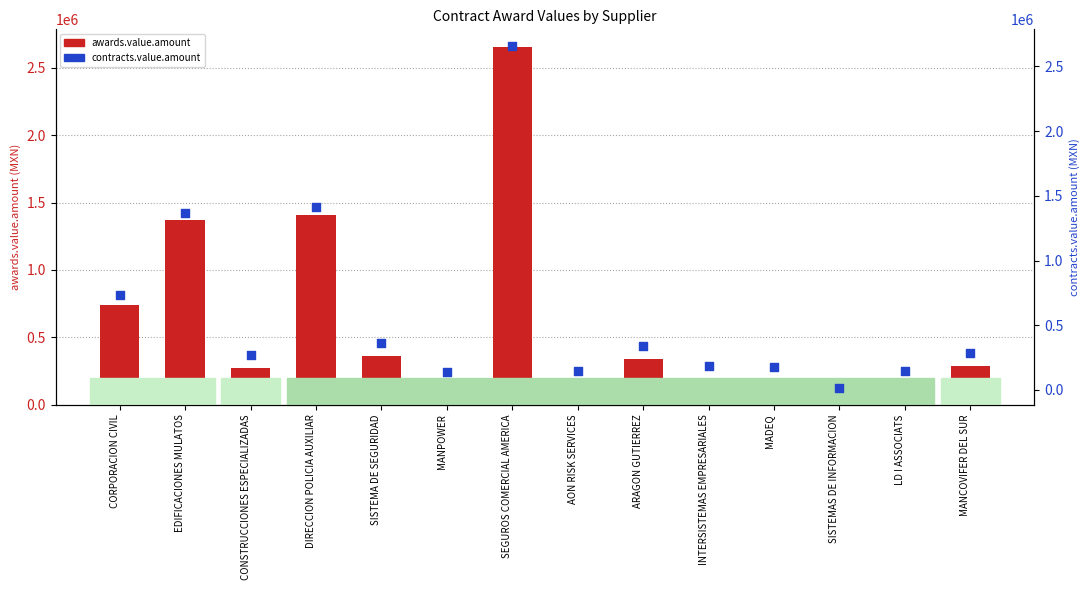

At which category is the sum across all series the highest?

SEGUROS COMERCIAL AMERICA